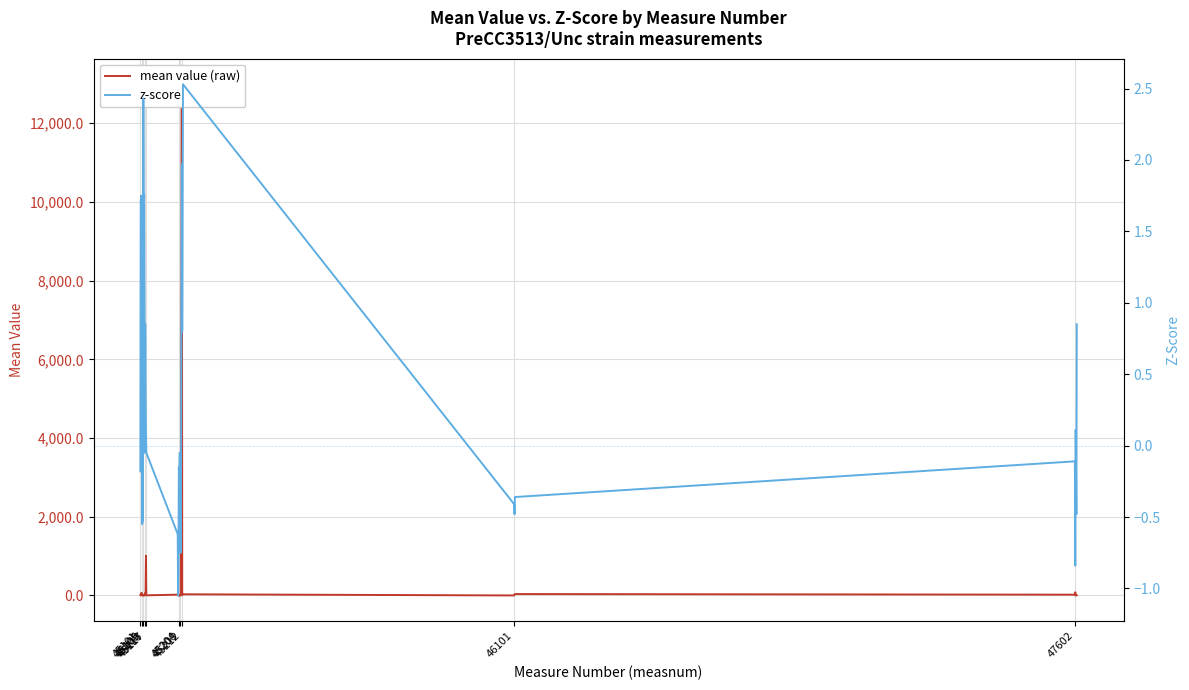

What is the total value across all series at 45113?

18.1